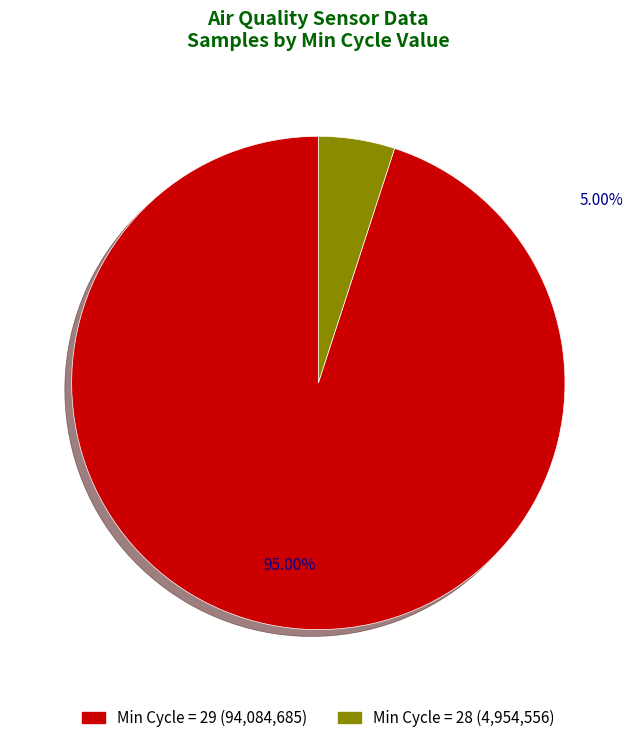

Count the number of slices in the pie.

2